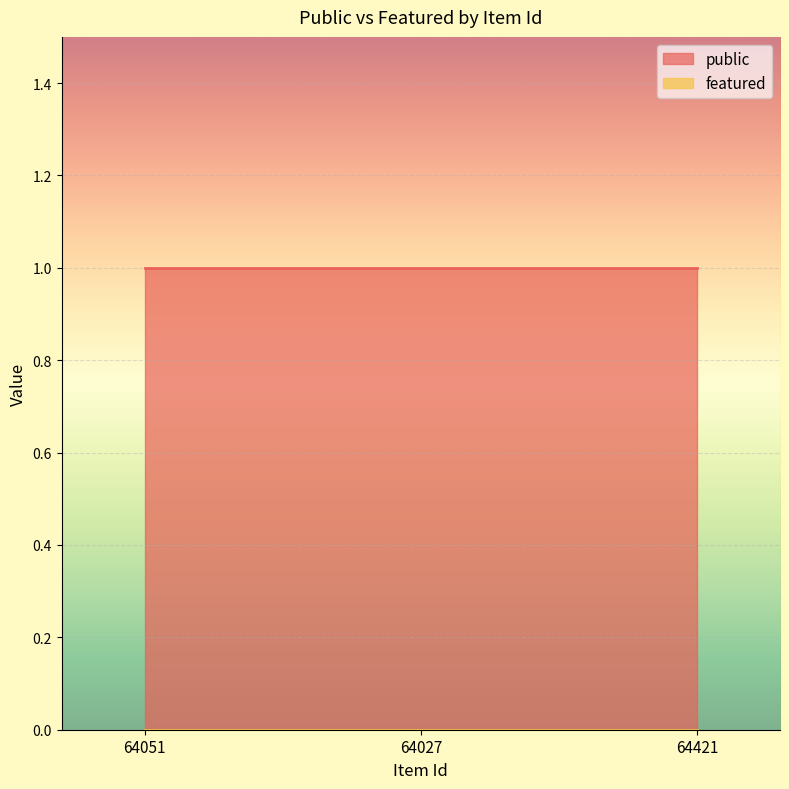

How many distinct data groups are displayed?

2